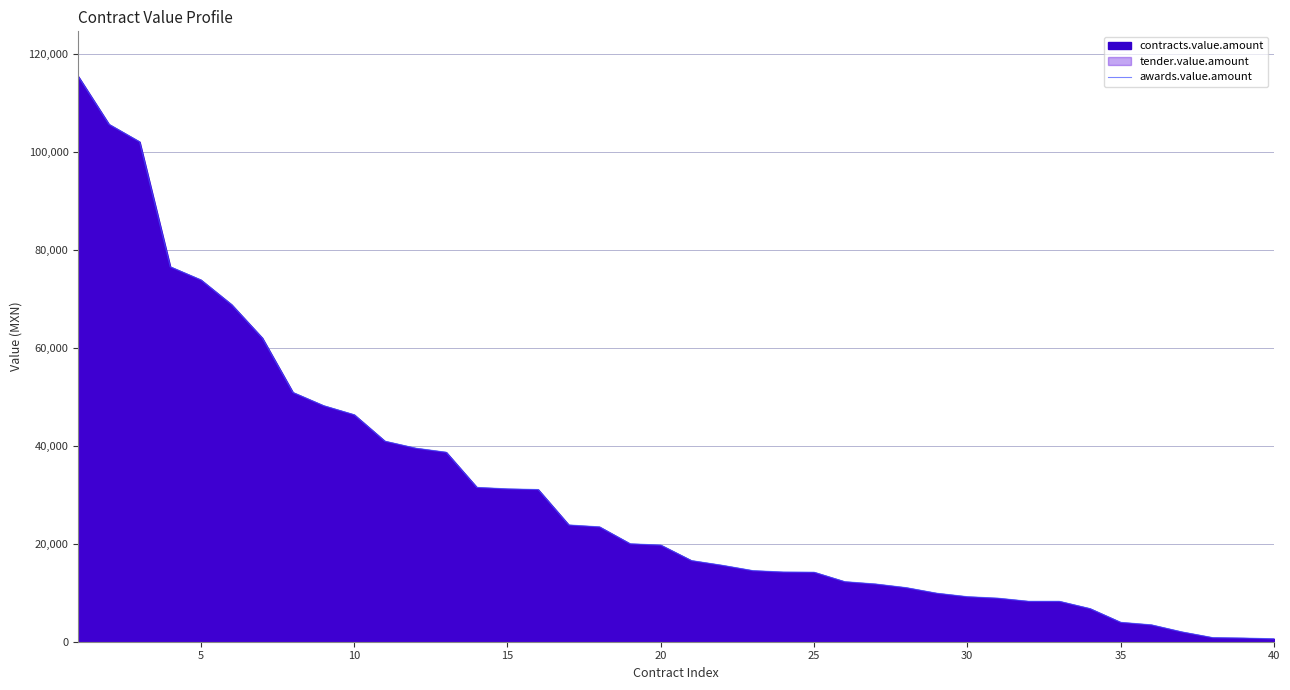

What is the difference between the maximum and minimum values?

114750.0